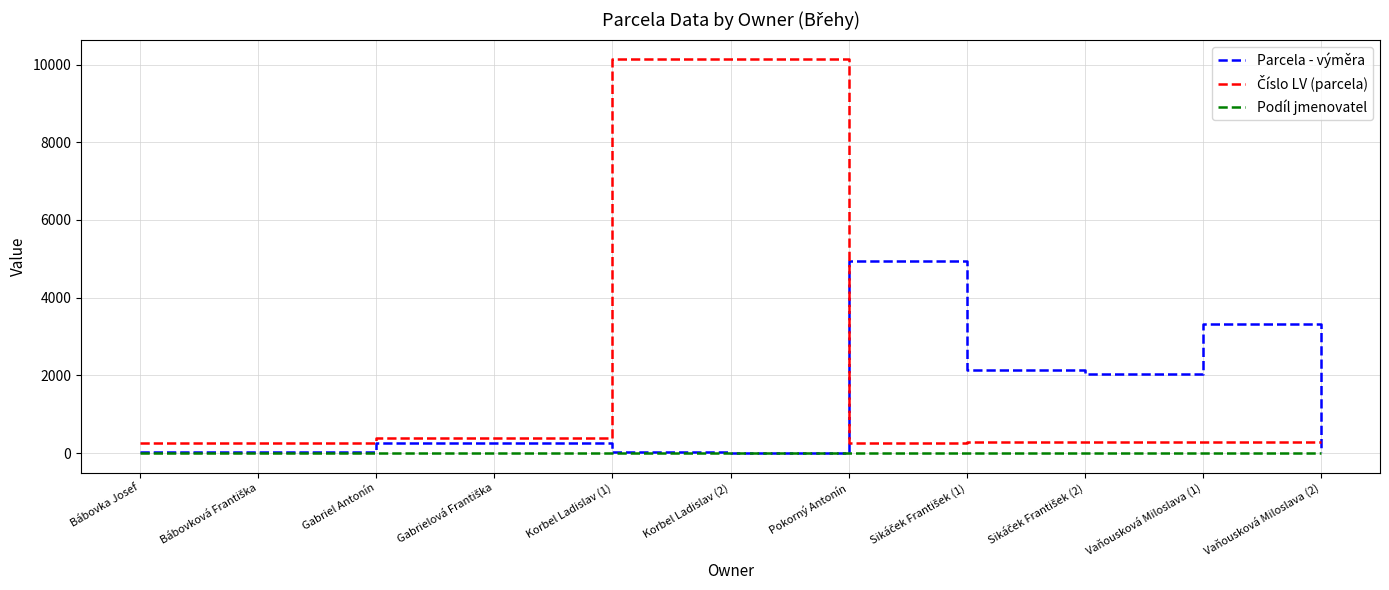

The value of Parcela - výměra at Gabriel Antonín is 263. True or false?

True